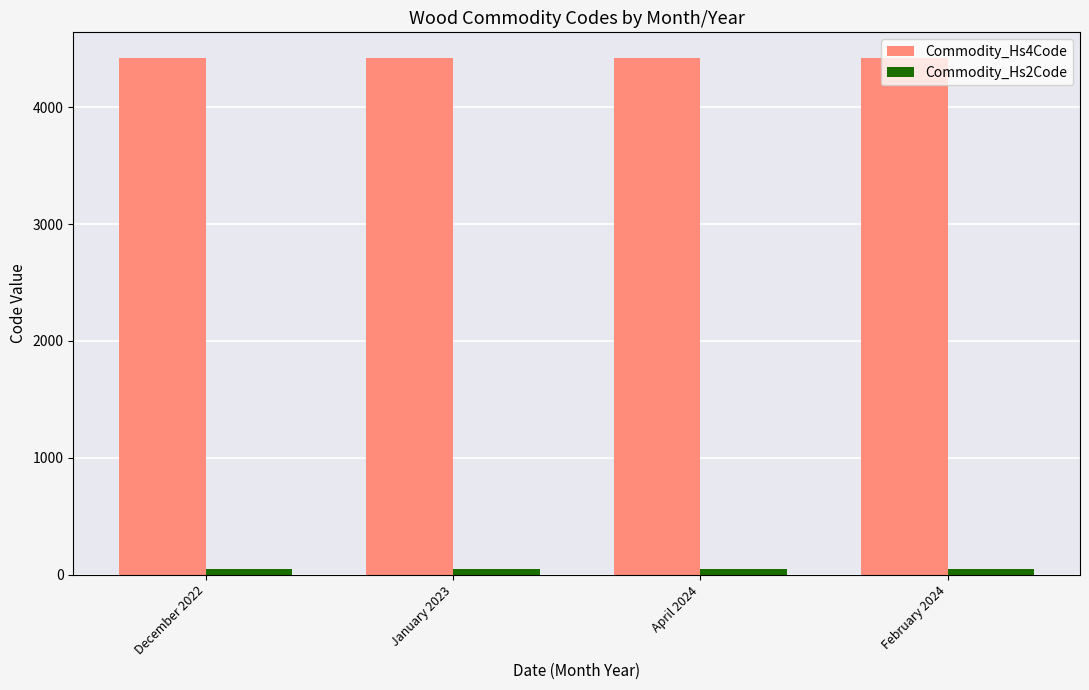

Which series has the largest total across all categories?

Commodity_Hs4Code